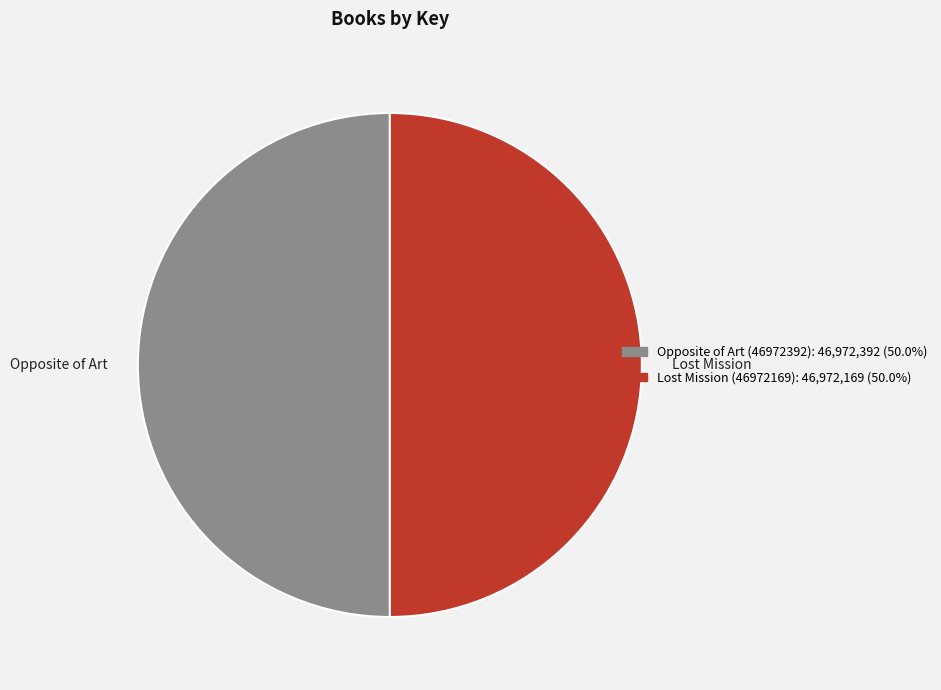

Is the sum of Opposite of Art and Lost Mission greater than half?

Yes